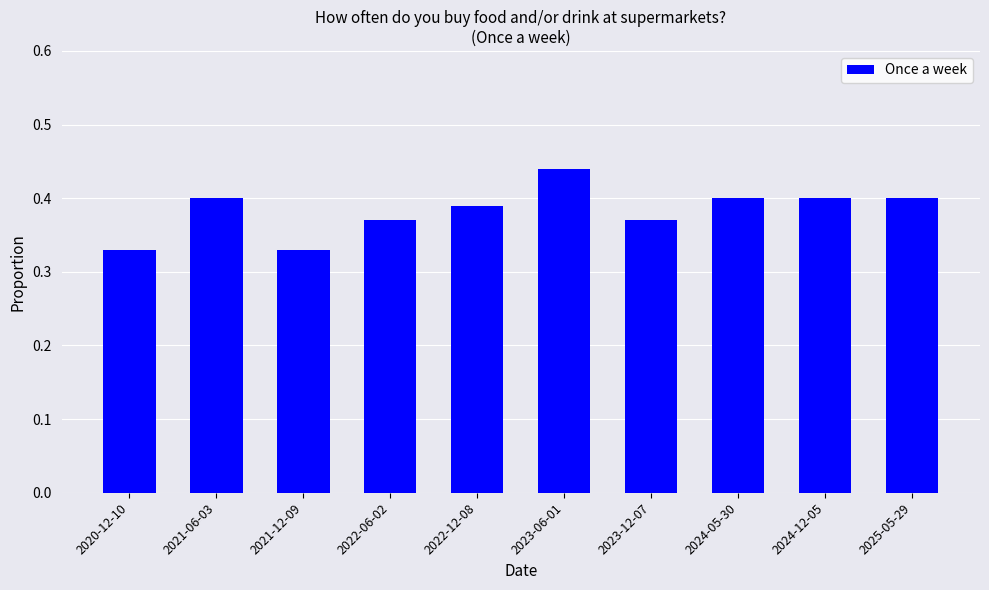

What is the sum of all values?

3.8